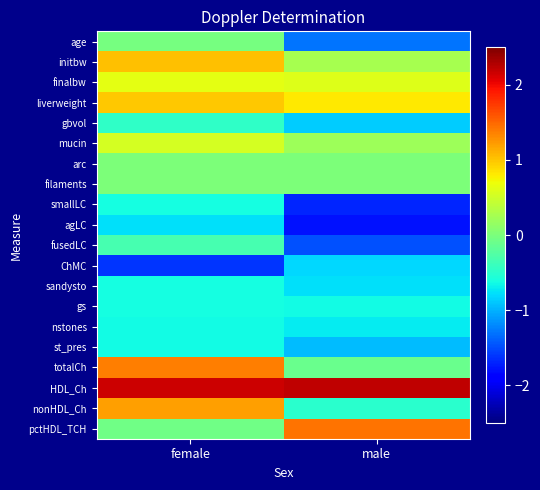

At how many categories does at least one series exceed -1?

2